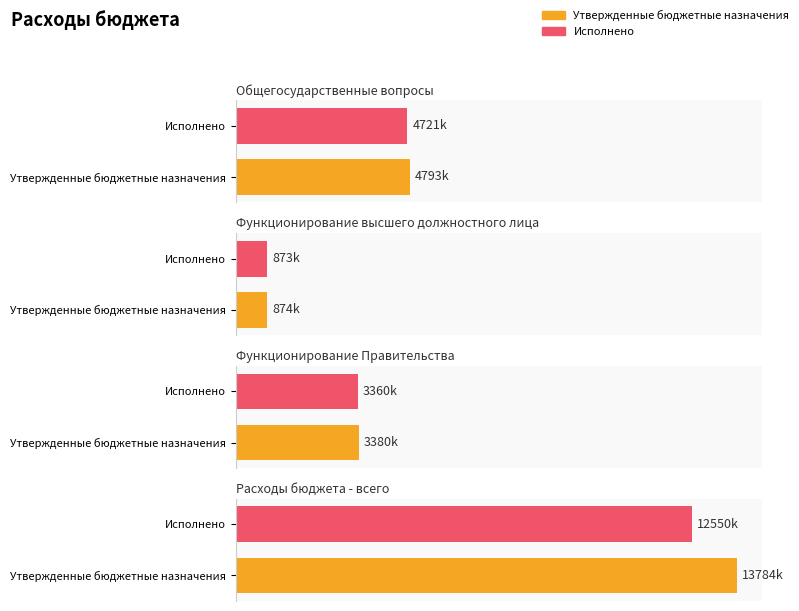

Which series has the largest total across all categories?

Утвержденные бюджетные назначения